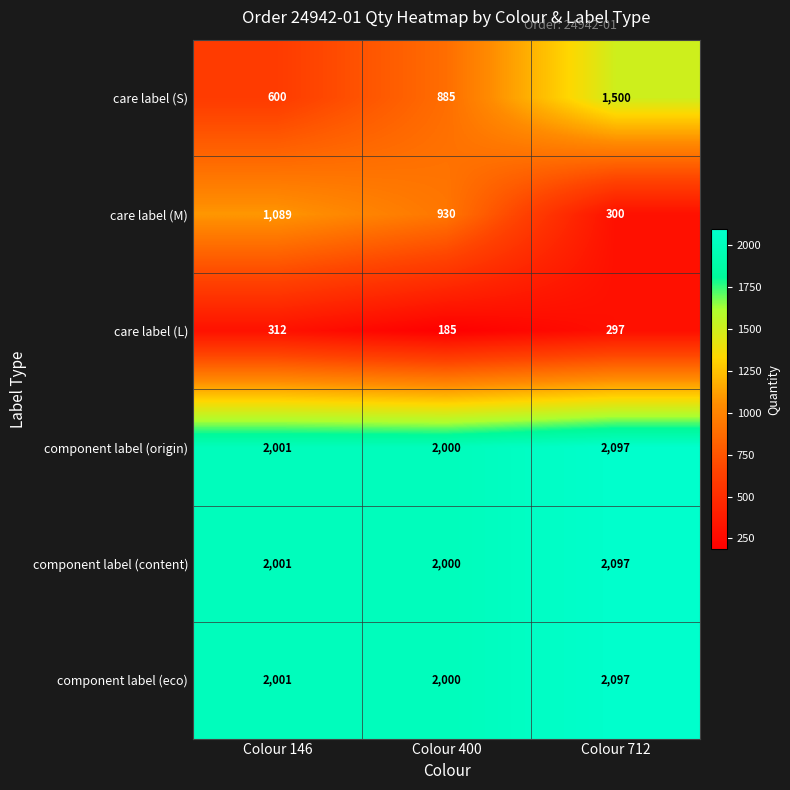

At which label is care label (M) closest to 694?

Colour 400